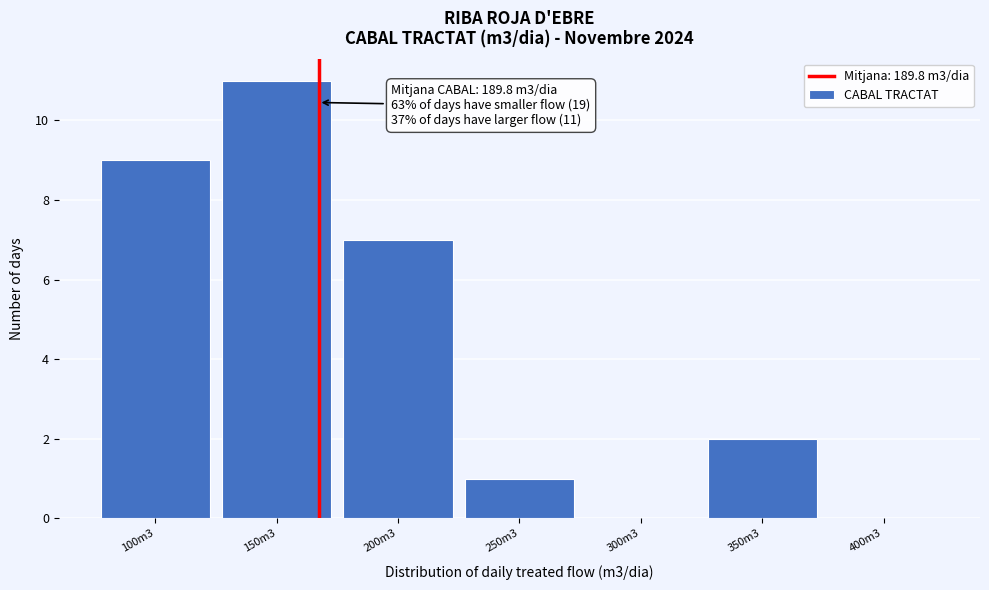

Reading left to right, list all the values displayed in this chart.

100m3=9	150m3=11	200m3=7	250m3=1	300m3=0	350m3=2	400m3=0